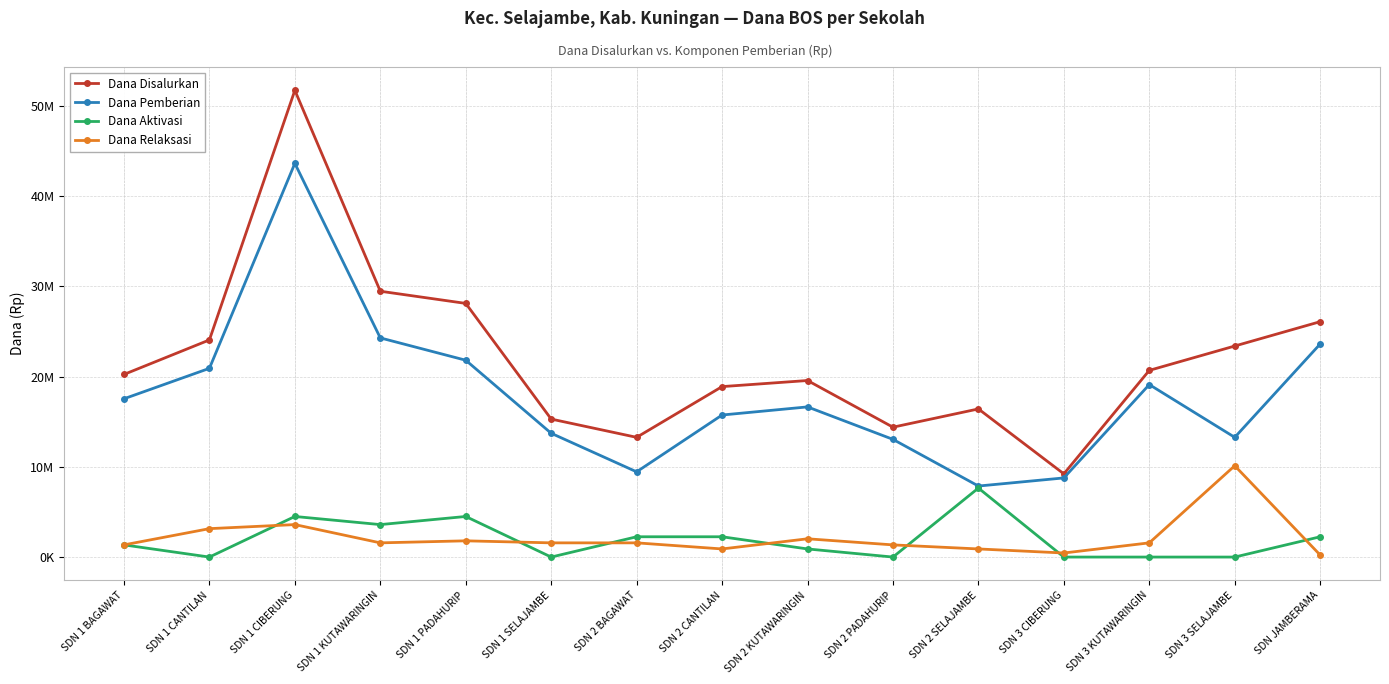

Does the chart have visible grid lines?

Yes